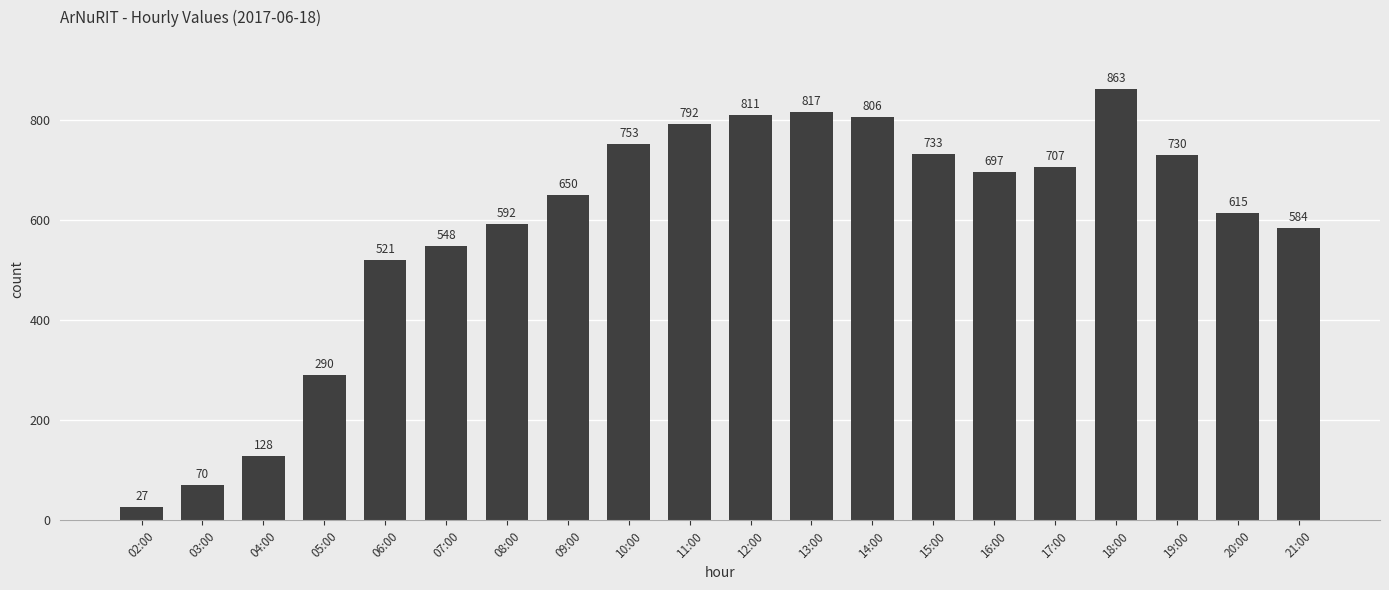

Are the bars horizontal?

No